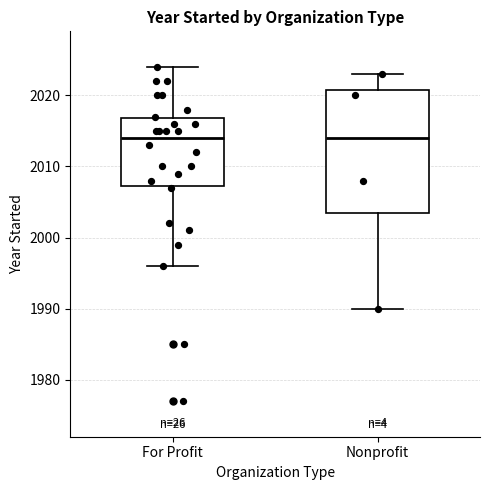

Reading left to right, read every box against the y-axis: the position of its median line, the range the box covers, and the ends of its whiskers. The values are not printed on the chart, so give them approximately, as read against the axis.

For Profit: median 2014, box 2007 to 2017, whiskers 1996 to 2024
Nonprofit: median 2014, box 2004 to 2021, whiskers 1990 to 2023